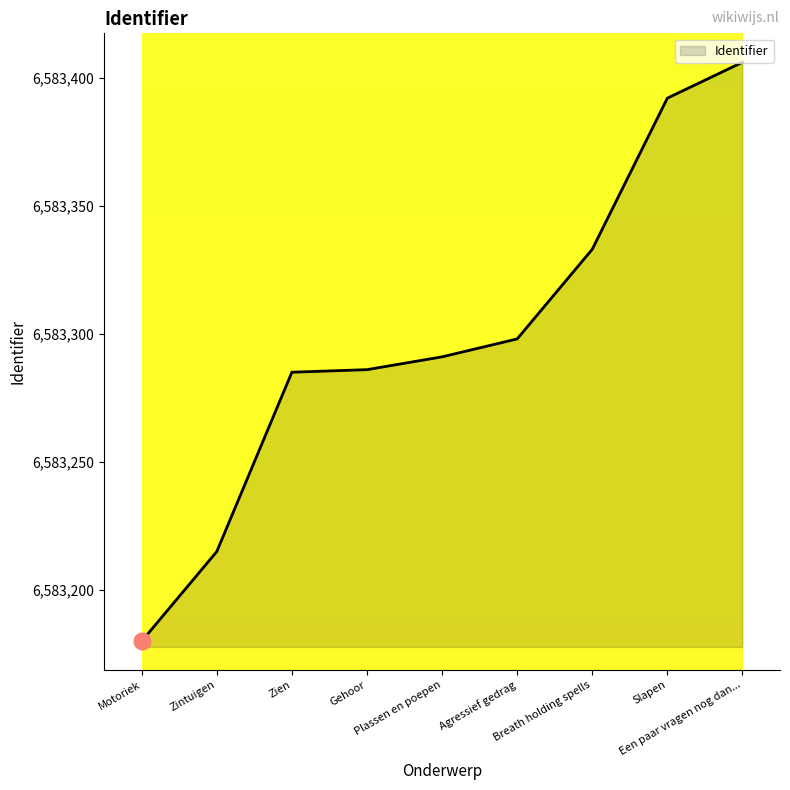

Is it true that the value at Breath holding spells is 4077457?

False